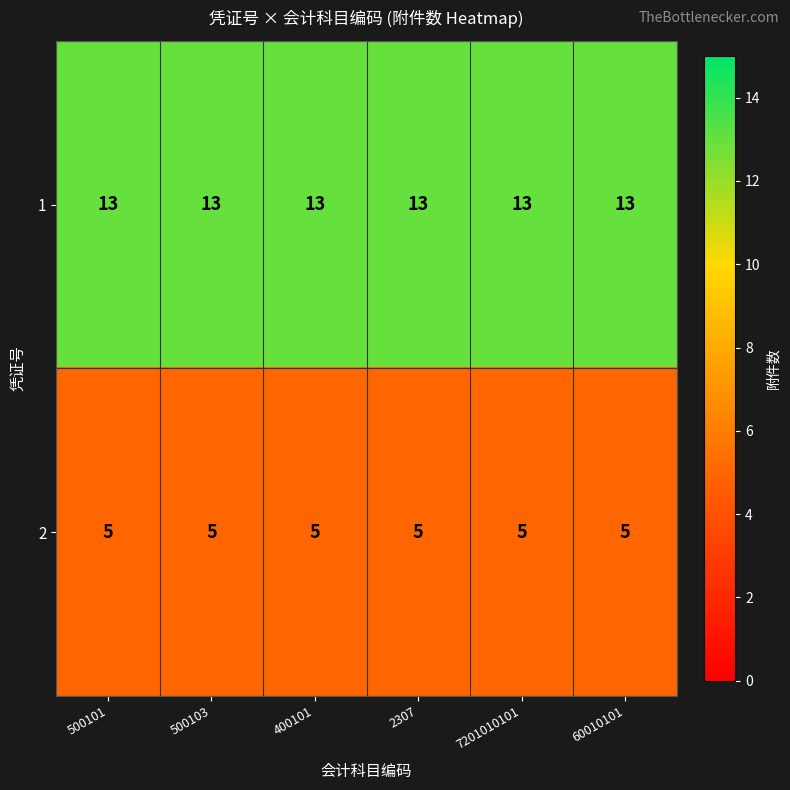

What is the spread (max minus min) of values at 400101?

8